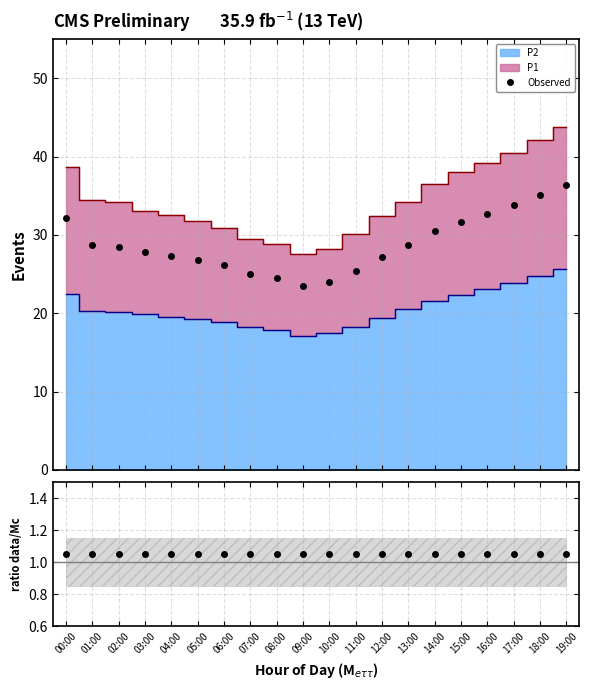

True or false: ratio data/Mc and Observed cross at least once.

False